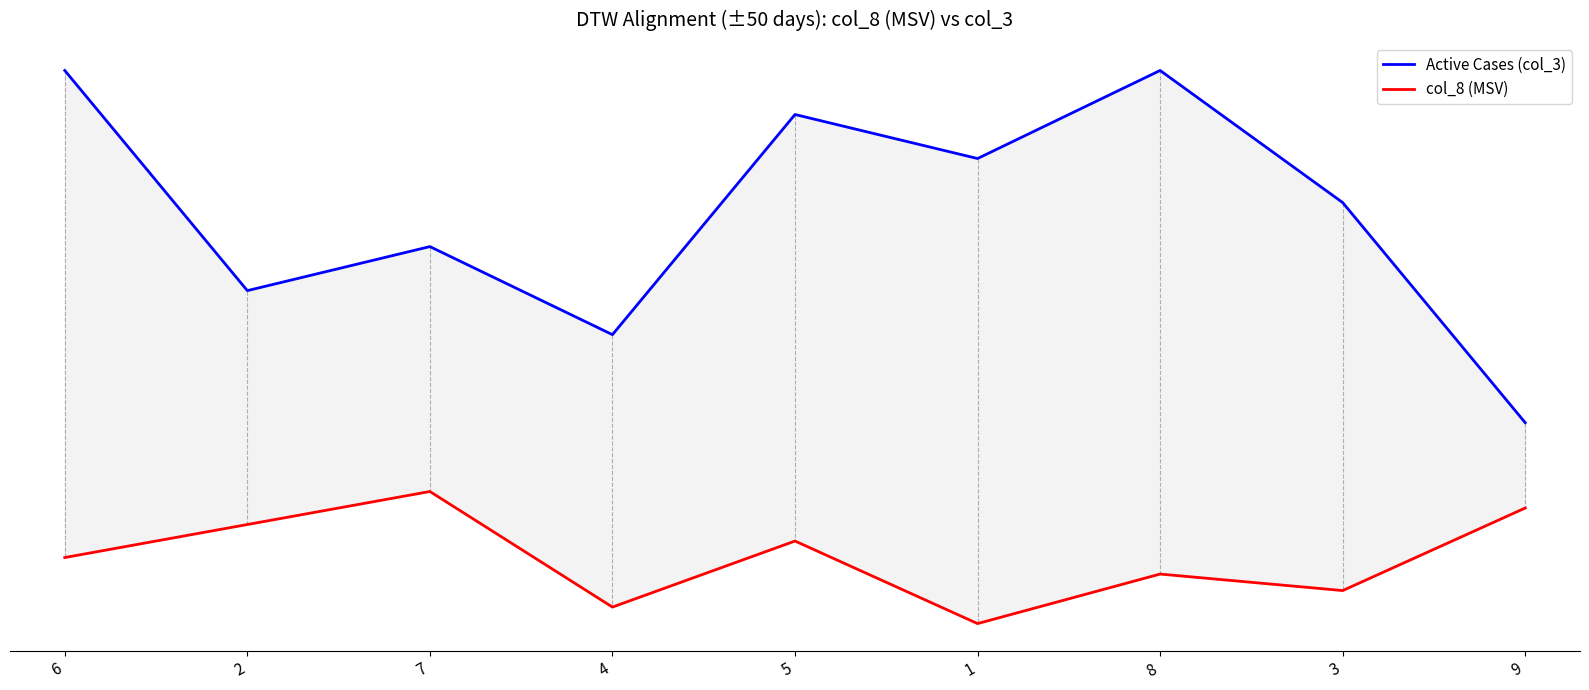

Rank the series at 8 from highest to lowest value.

Active Cases (col_3), col_8 (MSV)